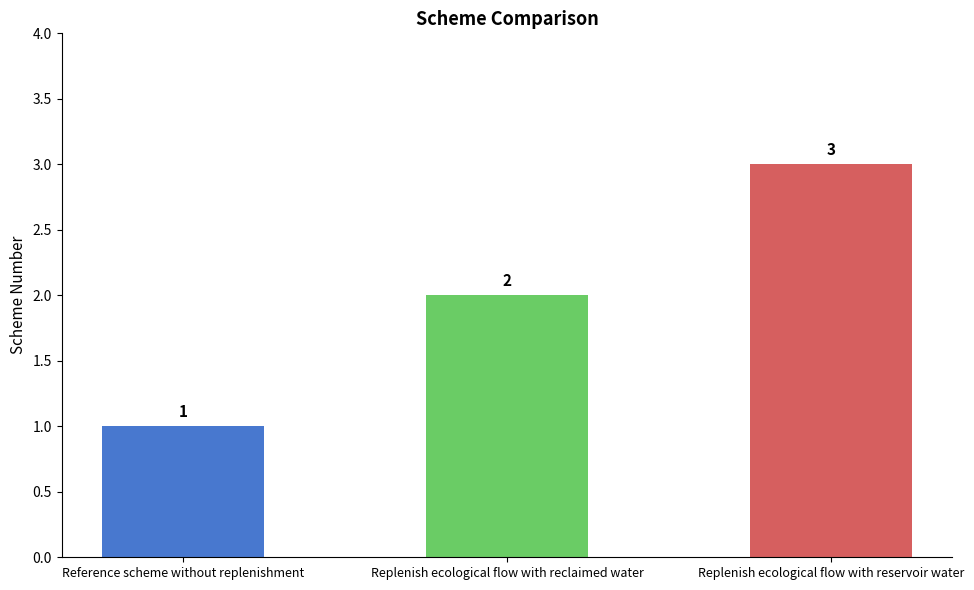

The value at Replenish ecological flow with reclaimed water is 3. True or false?

False